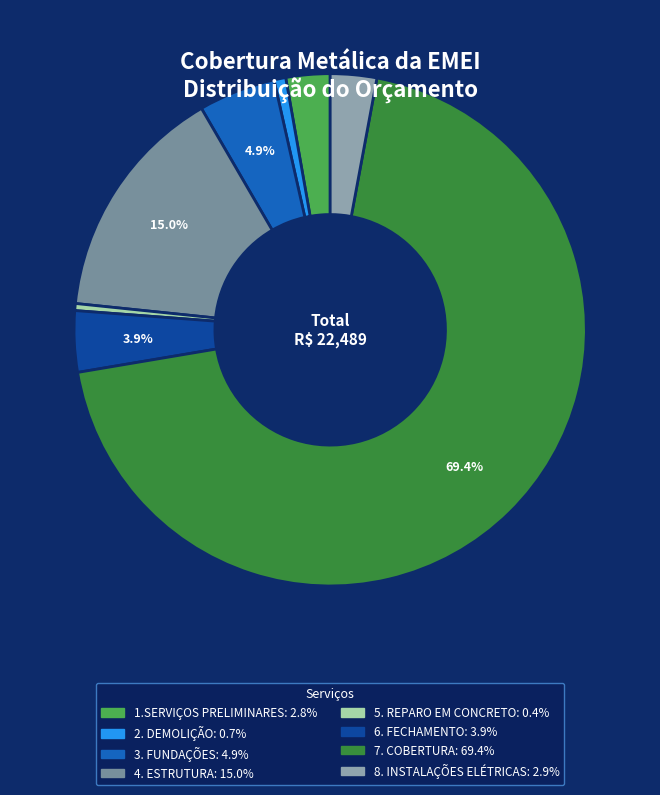

To the nearest percent, what is the combined percentage of 3. FUNDAÇÕES and 8. INSTALAÇÕES ELÉTRICAS?

8%